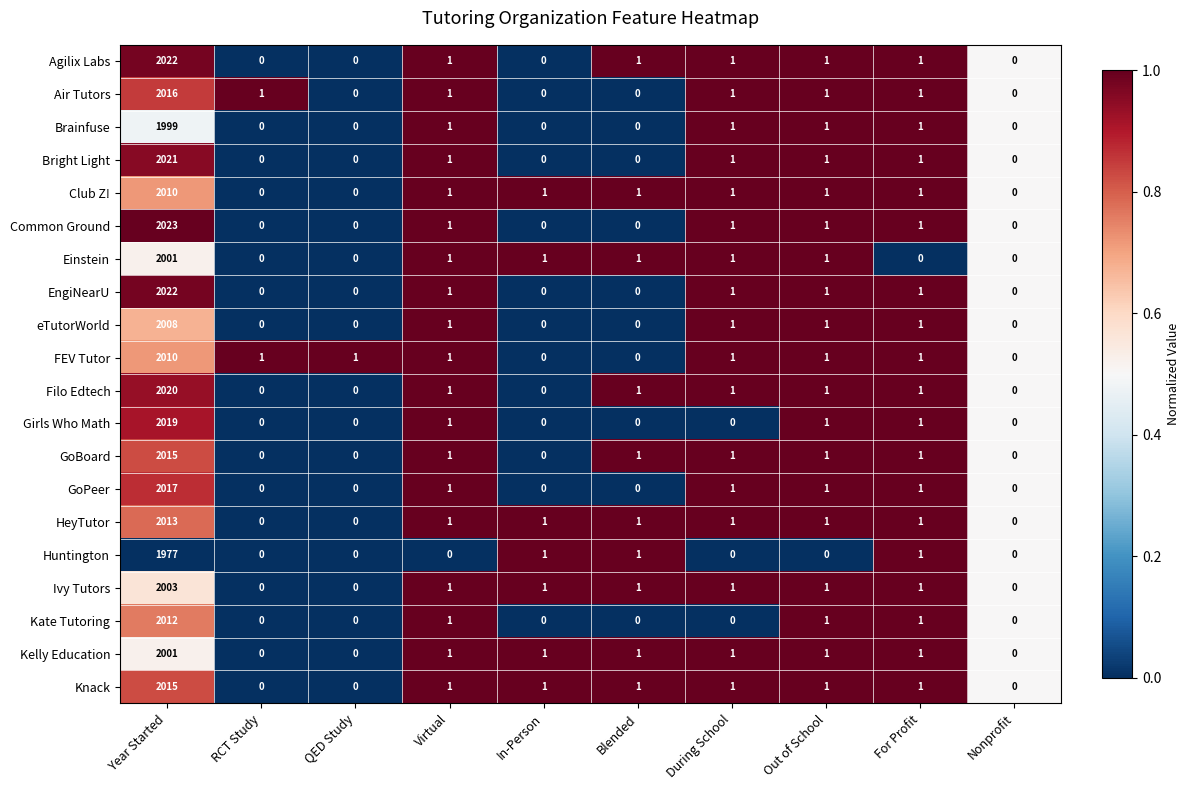

How many data points does each series have?

10